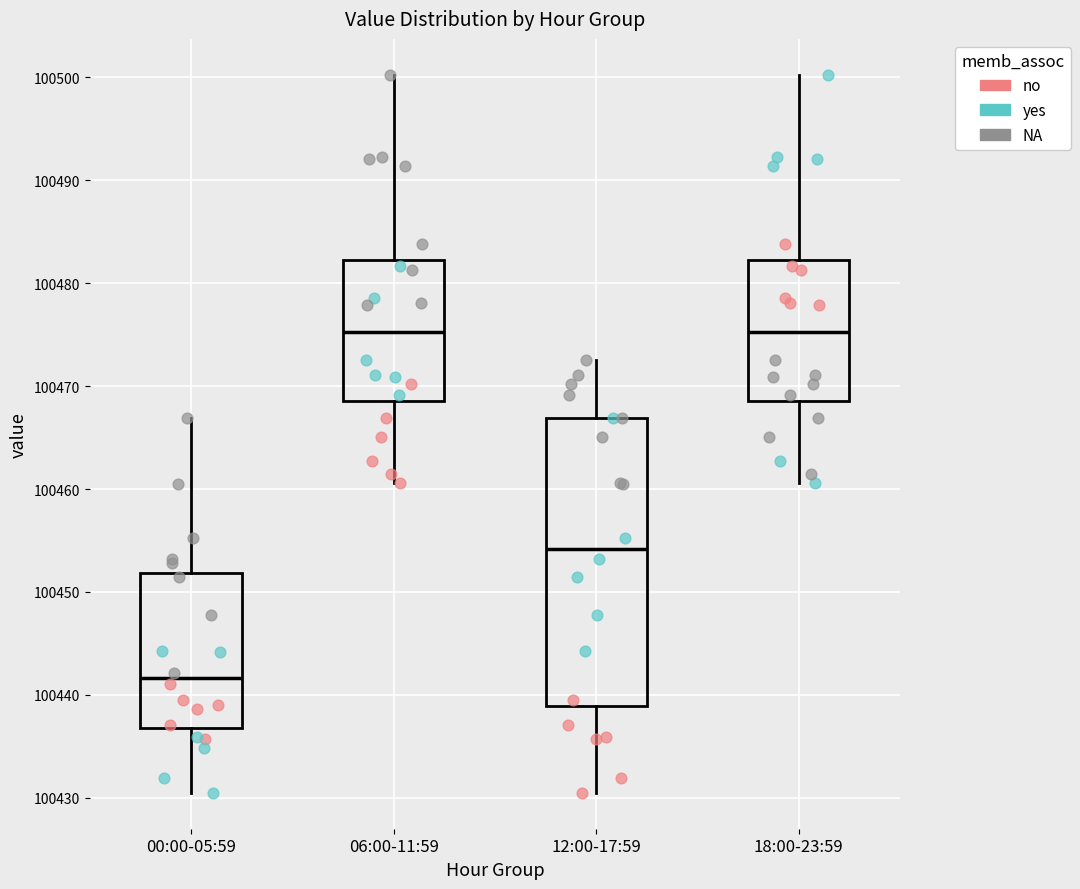

Where does the median line of the box for 18:00-23:59 sit on the y-axis? The values are not printed on the chart, so give them approximately, as read against the axis.

100475